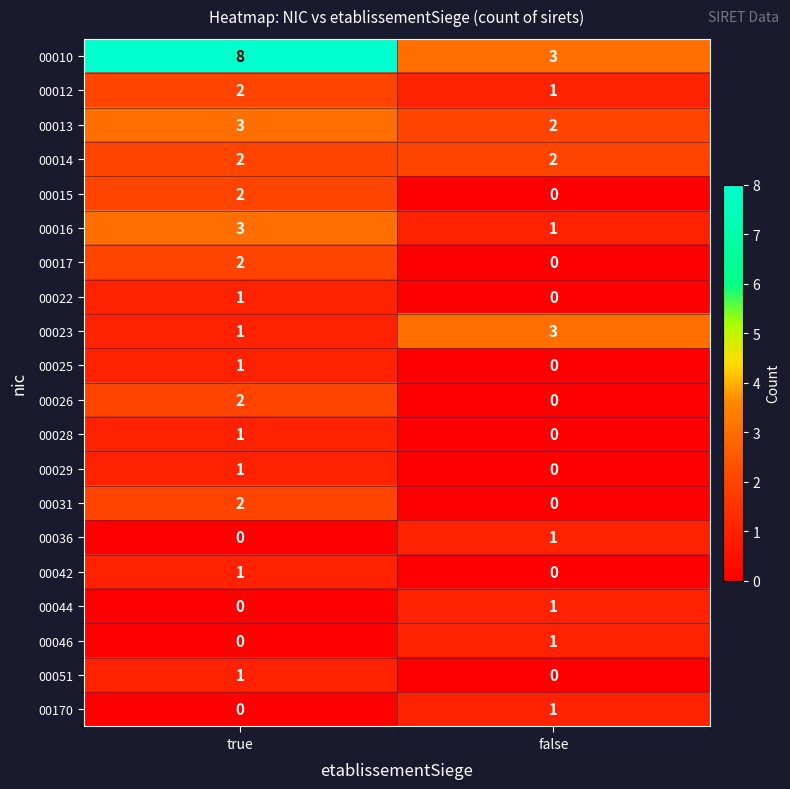

Rank the categories by 00051 value from lowest to highest.

false, true